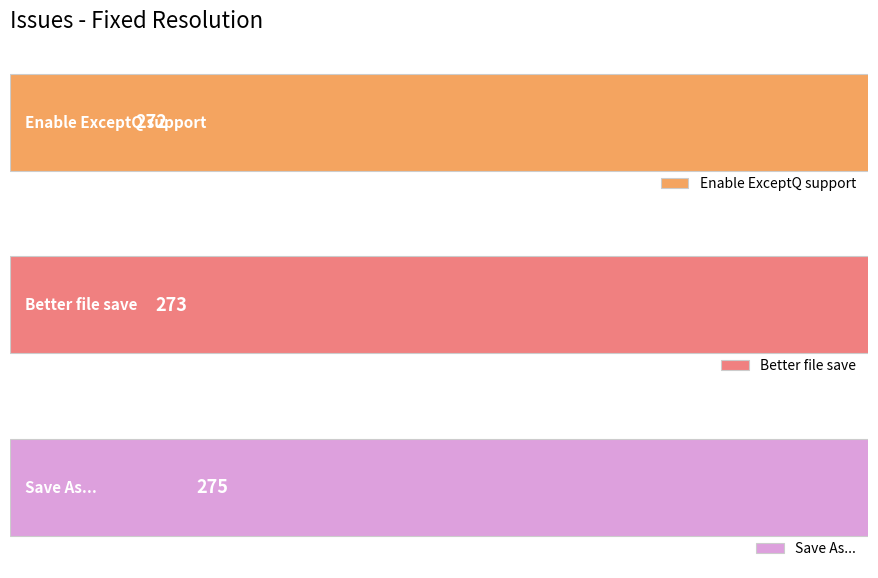

Reading left to right, extract all data points from this chart.

Enable ExceptQ support=272	Better file save=273	Save As...=275